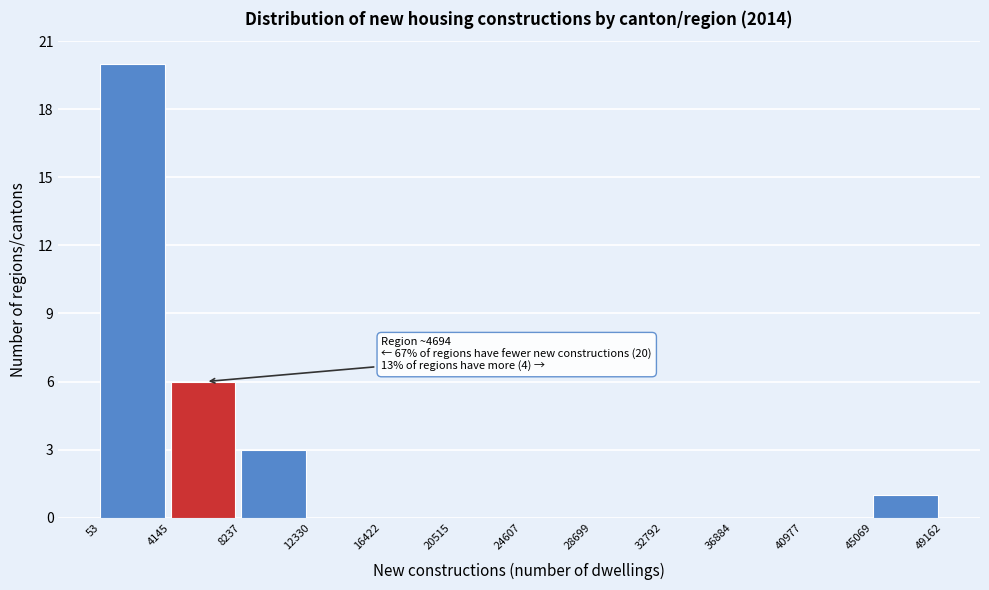

Which range on the x-axis has the tallest bar?

53 to 4145